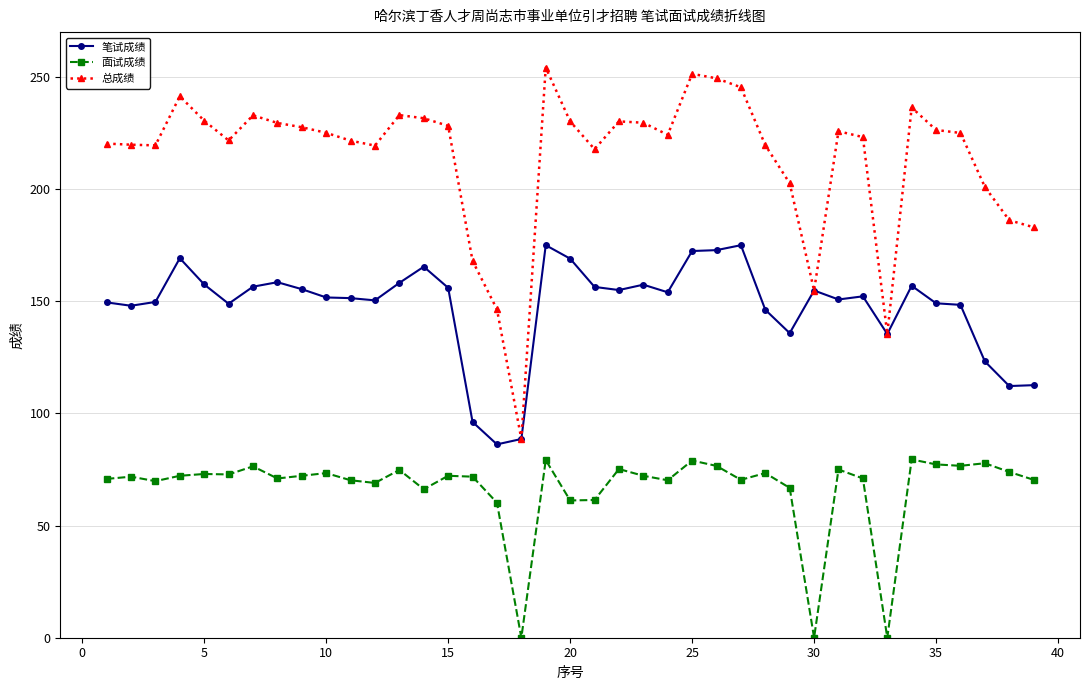

Rank the series by their maximum value, from highest to lowest.

总成绩, 笔试成绩, 面试成绩